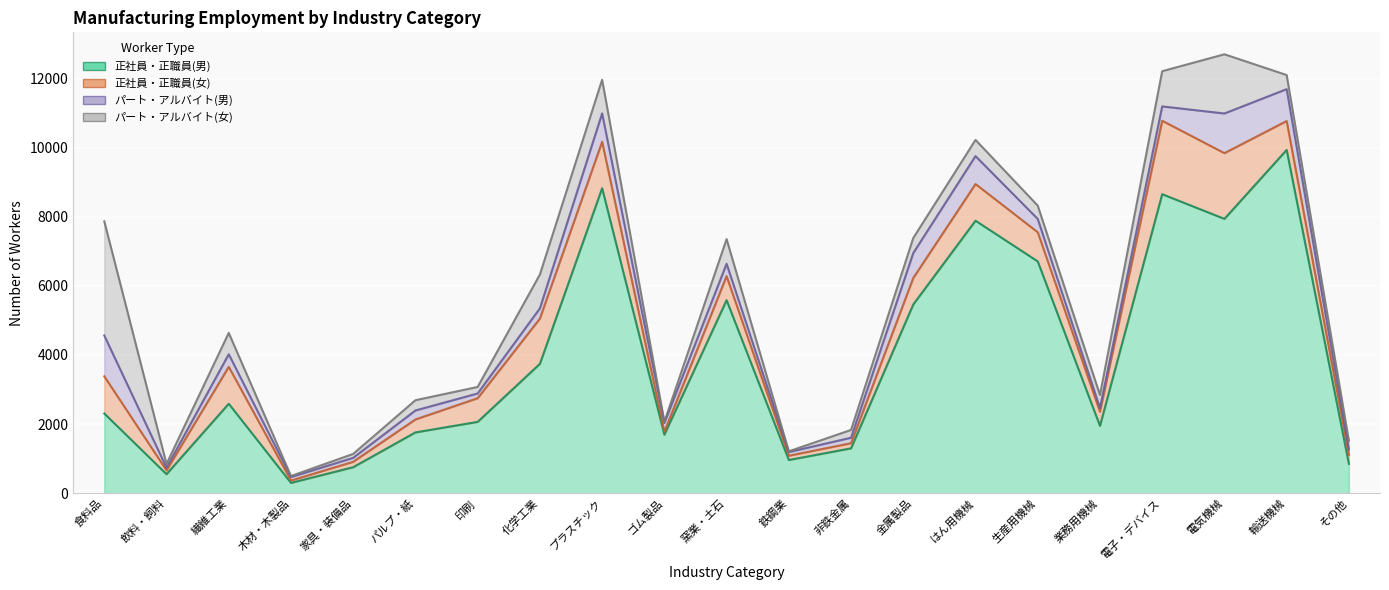

What is the minimum value for 正社員・正職員(男)?

297